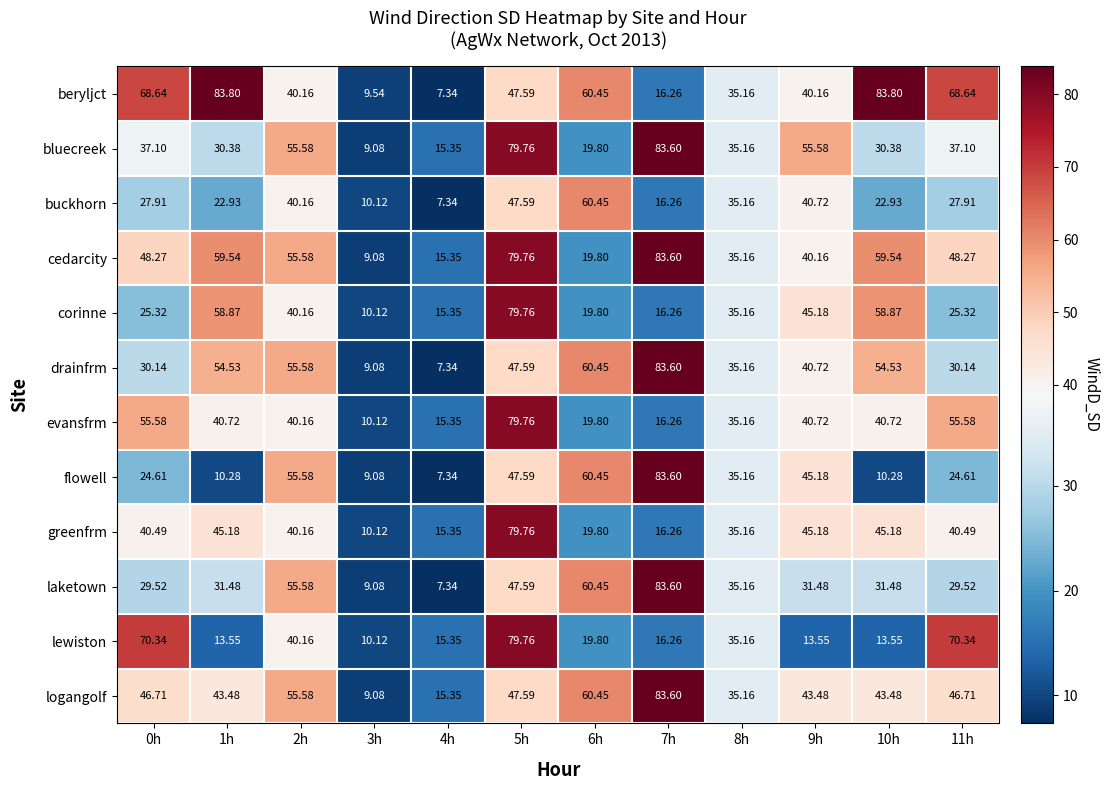

At 11h, list the series in order from smallest to largest.

flowell, corinne, buckhorn, laketown, drainfrm, bluecreek, greenfrm, logangolf, cedarcity, evansfrm, beryljct, lewiston